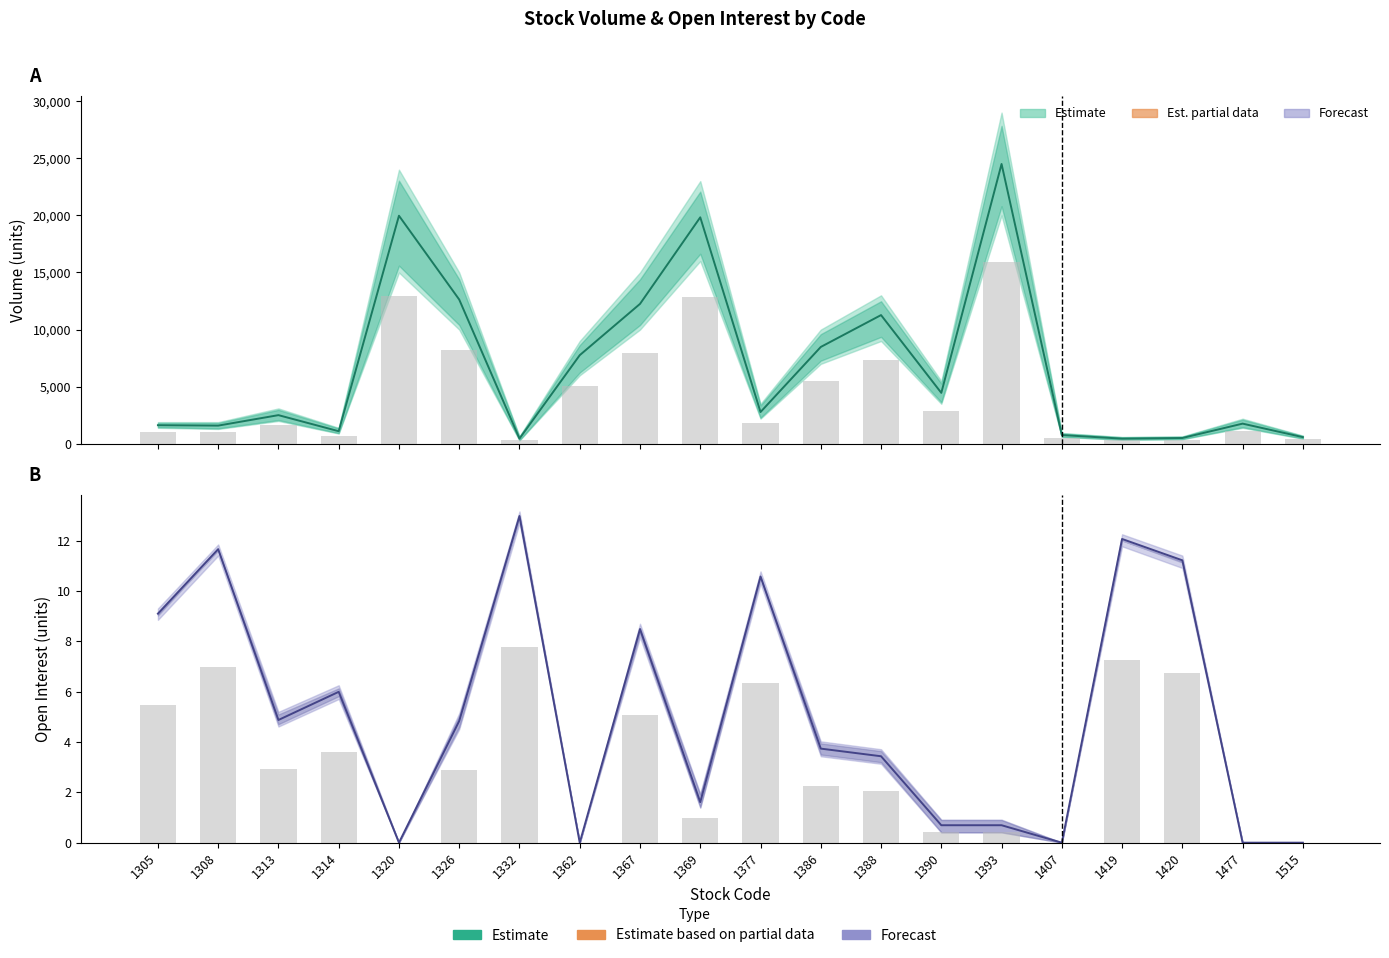

Where is OI midpoint nearest to the value 6?

1314